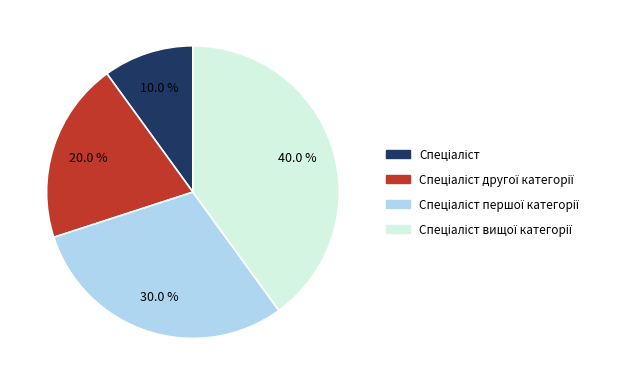

Count the number of slices in the pie.

4